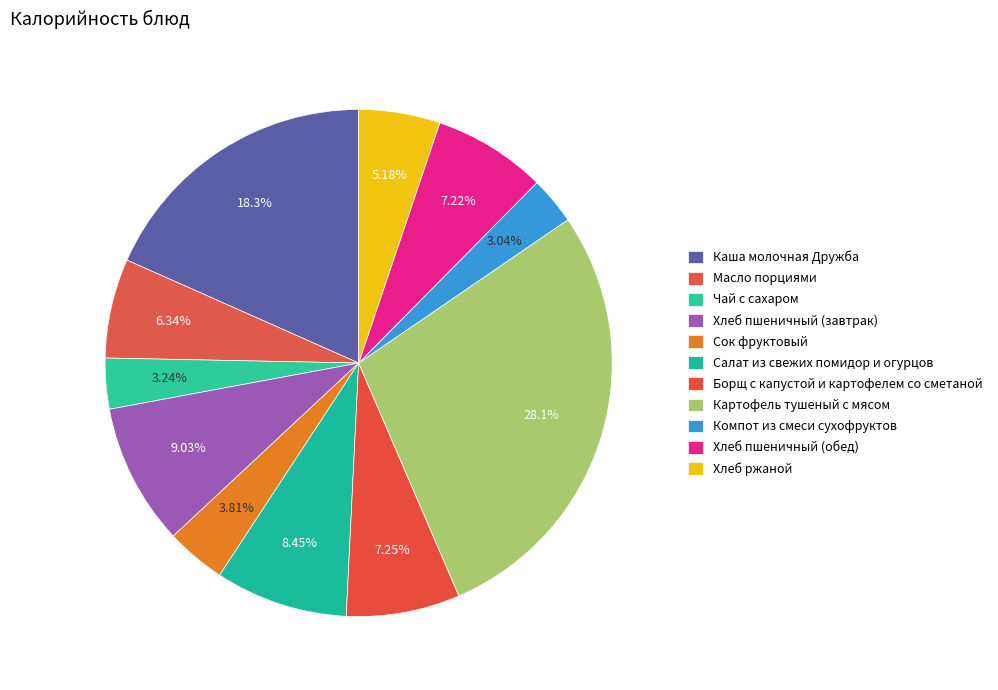

Rank the categories by value from lowest to highest.

Компот из смеси сухофруктов, Чай с сахаром, Сок фруктовый, Хлеб ржаной, Масло порциями, Хлеб пшеничный (обед), Борщ с капустой и картофелем со сметаной, Салат из свежих помидор и огурцов, Хлеб пшеничный (завтрак), Каша молочная Дружба, Картофель тушеный с мясом